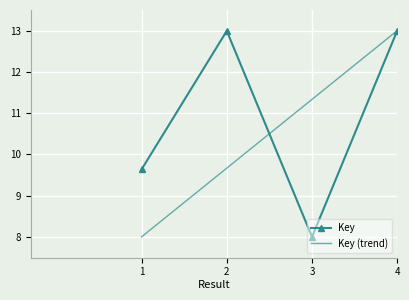

Reading left to right, transcribe all the data shown in this chart.

Key: 1=9.6	2=13.0	3=8.0	4=13.0
Key (trend): 1=8.0	2=9.7	3=11.3	4=13.0